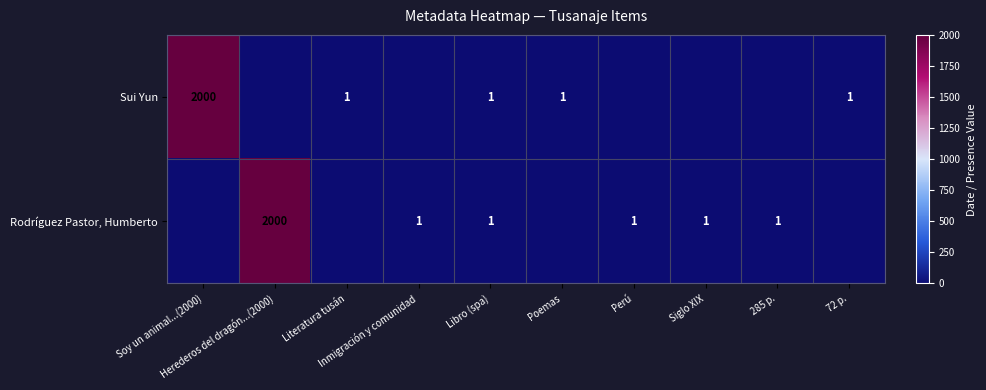

Is it true that Sui Yun equals 0 at Perú?

True